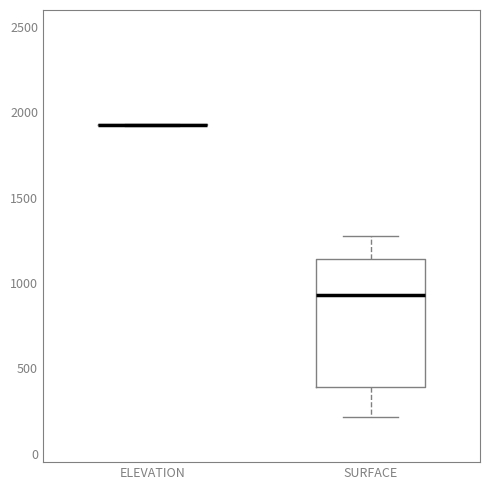

Reading left to right, transcribe this box plot: for each box, give where its median line is, the range the box spans, and where its two whiskers end, as read against the y-axis. The values are not printed on the chart, so give them approximately, as read against the axis.

ELEVATION: box collapsed to a line at 1950, whiskers 1900 to 1950
SURFACE: median 950, box 400 to 1150, whiskers 200 to 1300